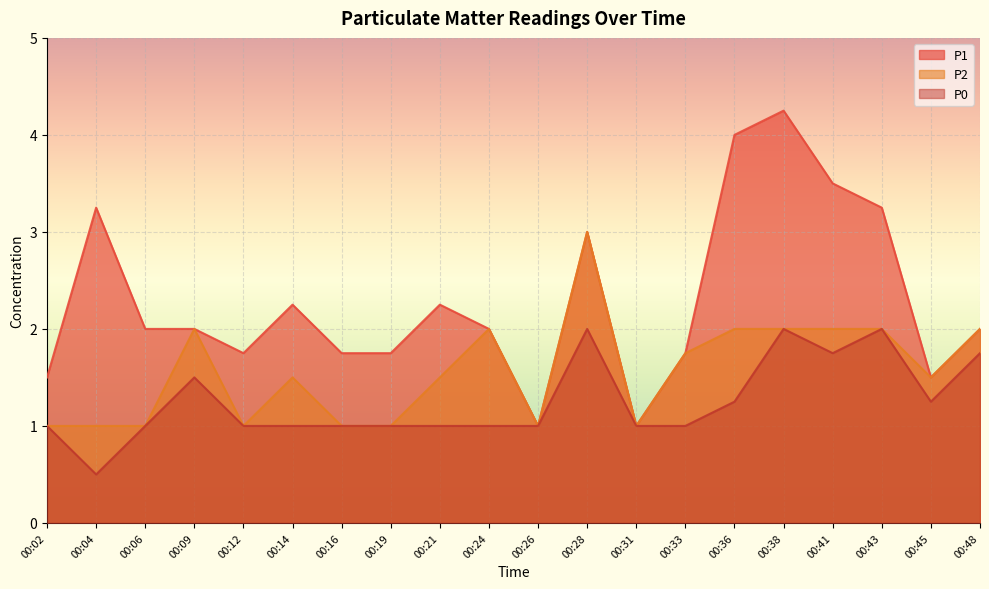

Is it true that P1 equals 1.0 at 00:26?

True